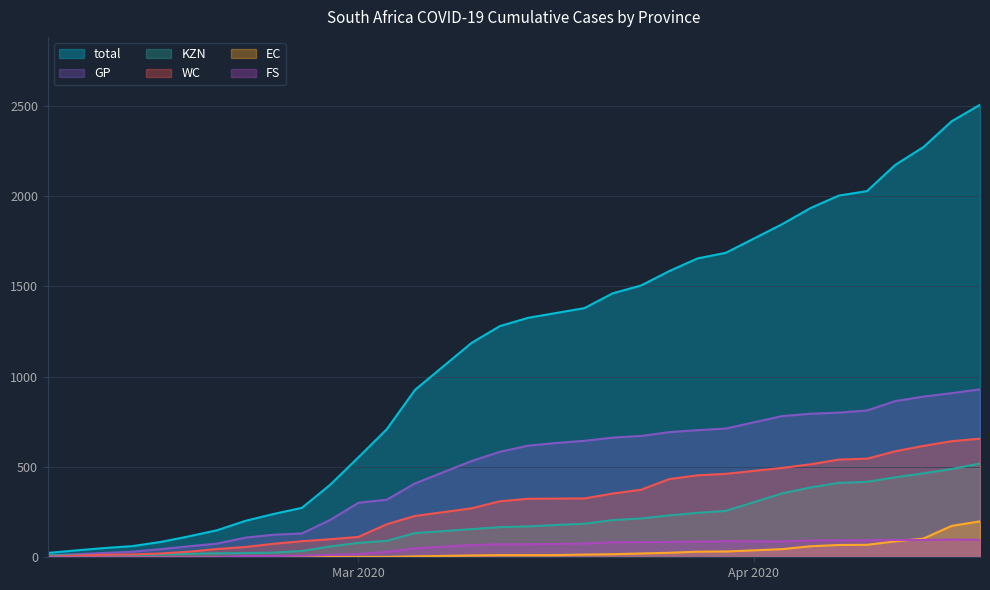

What are all the series names shown in the legend?

total, GP, KZN, WC, EC, FS